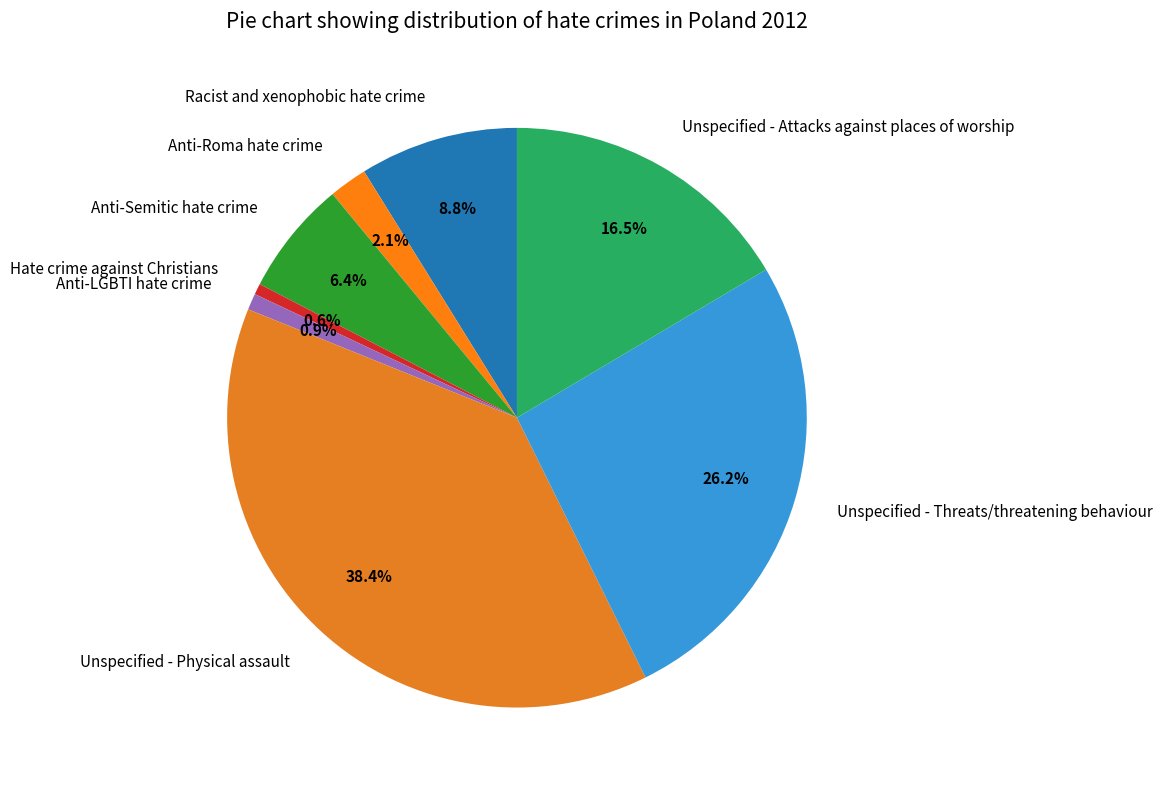

Which slice is the largest?

Unspecified - Physical assault